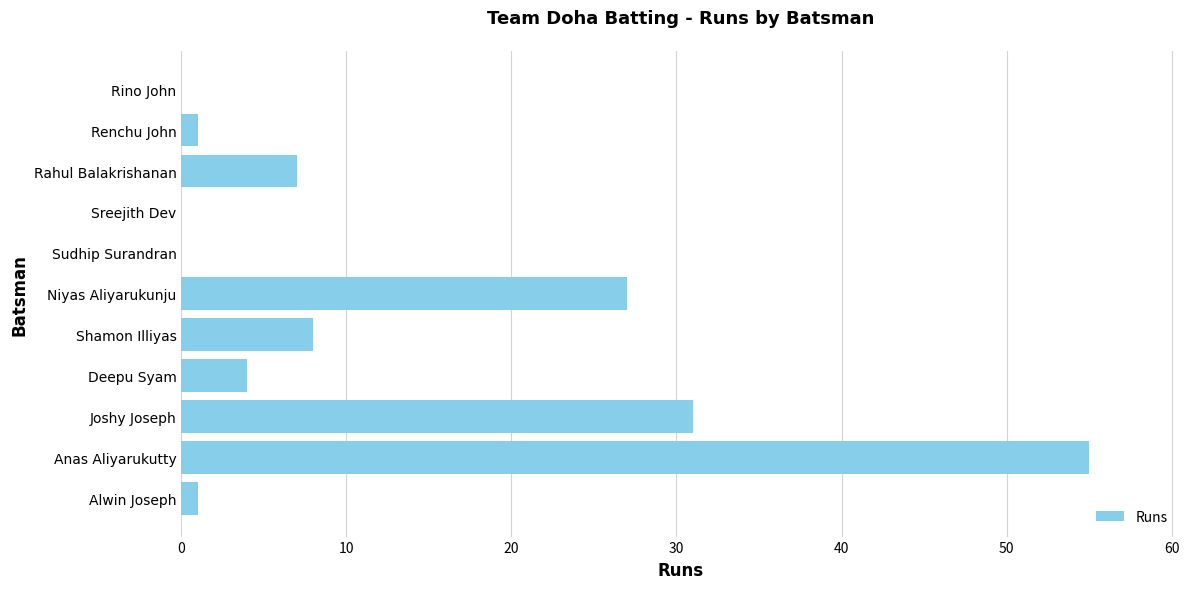

Which category has the highest value across all series?

Anas Aliyarukutty